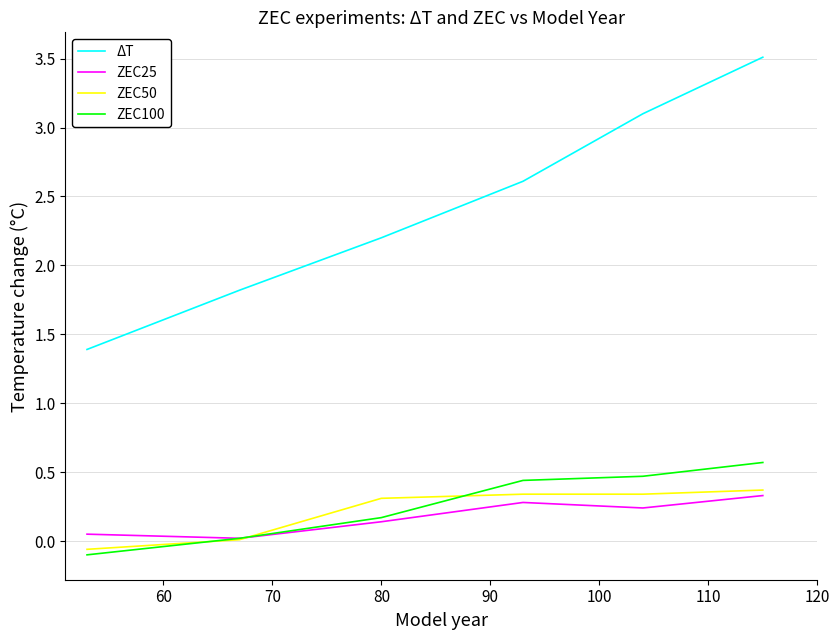

How many series are shown in this chart?

4